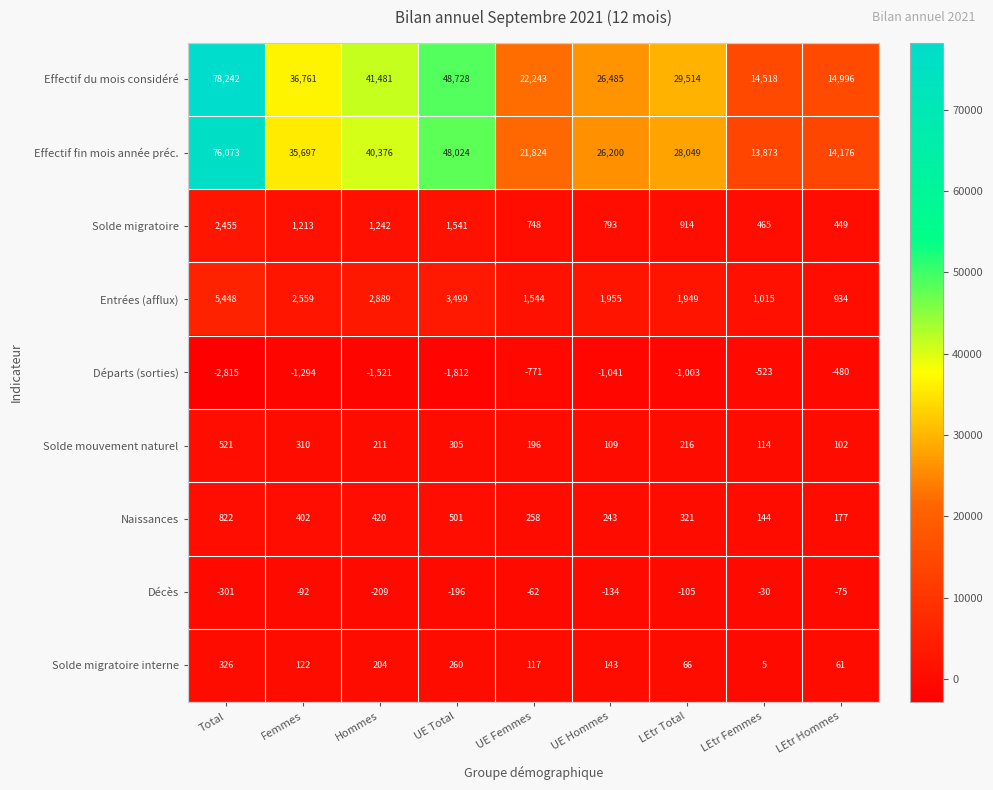

What is the spread (max minus min) of values at Femmes?

38055